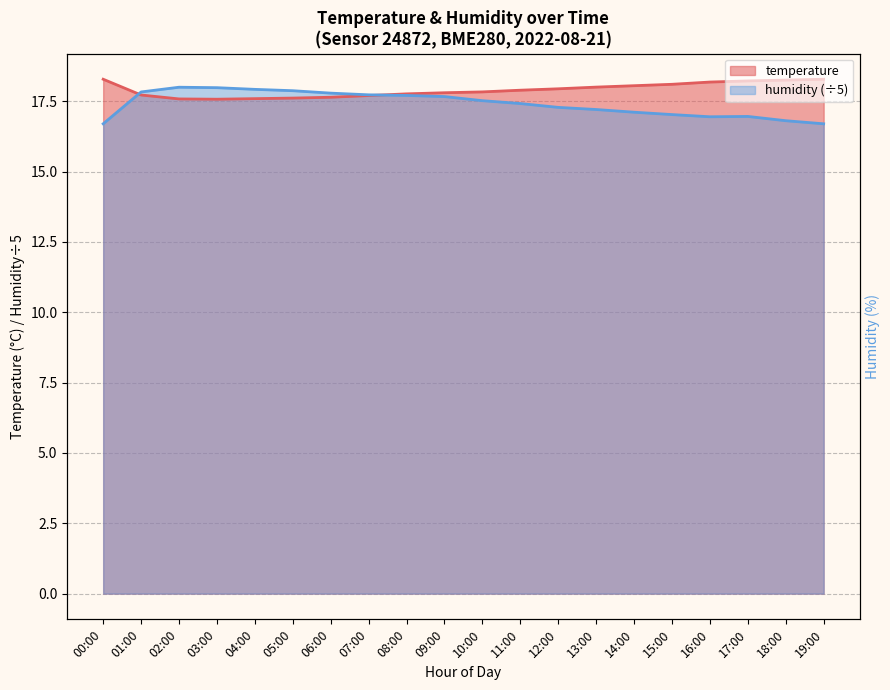

How many values in the humidity series are below 17?

5